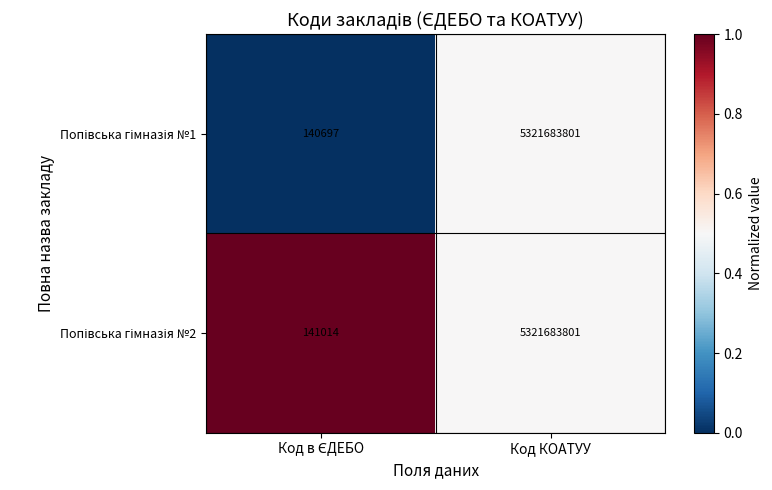

What is the smallest value displayed?

140697